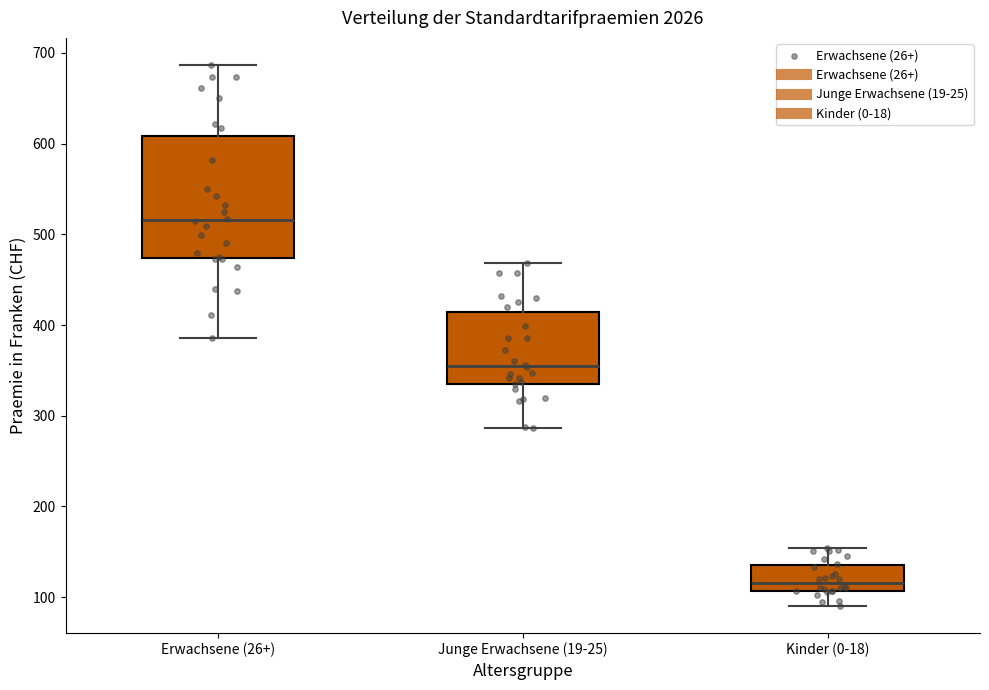

Which box is the tallest, from its lower edge to its upper edge?

Erwachsene (26+)